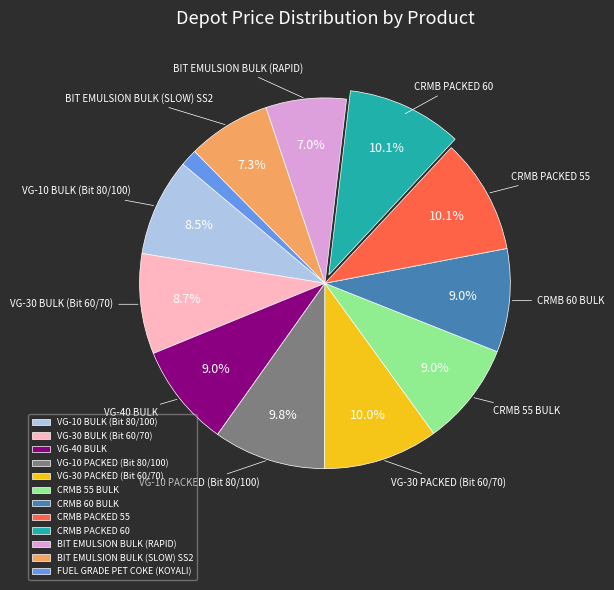

To the nearest percent, what is the difference between the VG-30 PACKED (Bit 60/70) and BIT EMULSION BULK (RAPID) slice percentages?

3%